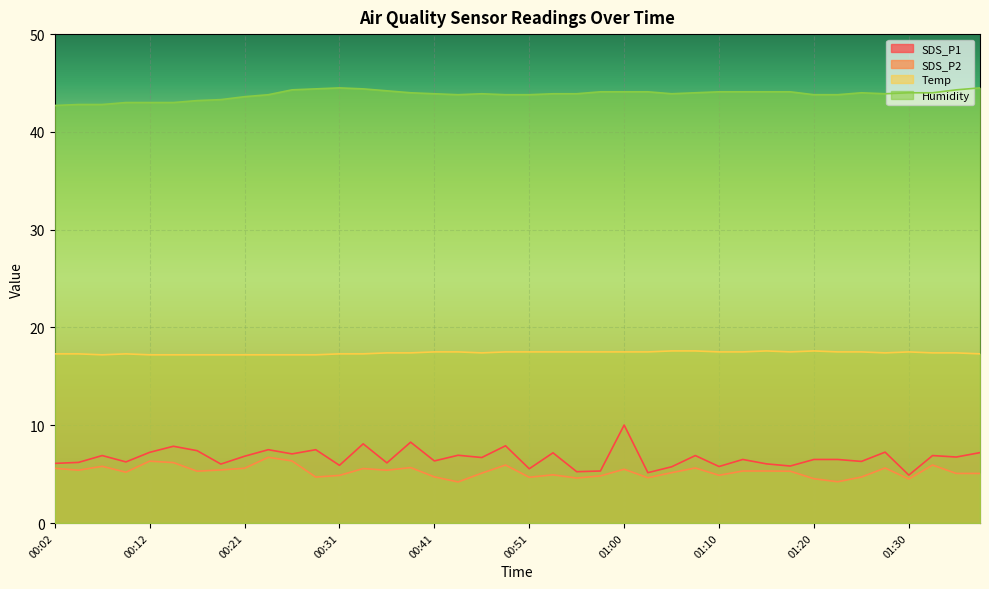

Where does the SDS_P1 series first go above 6?

00:02